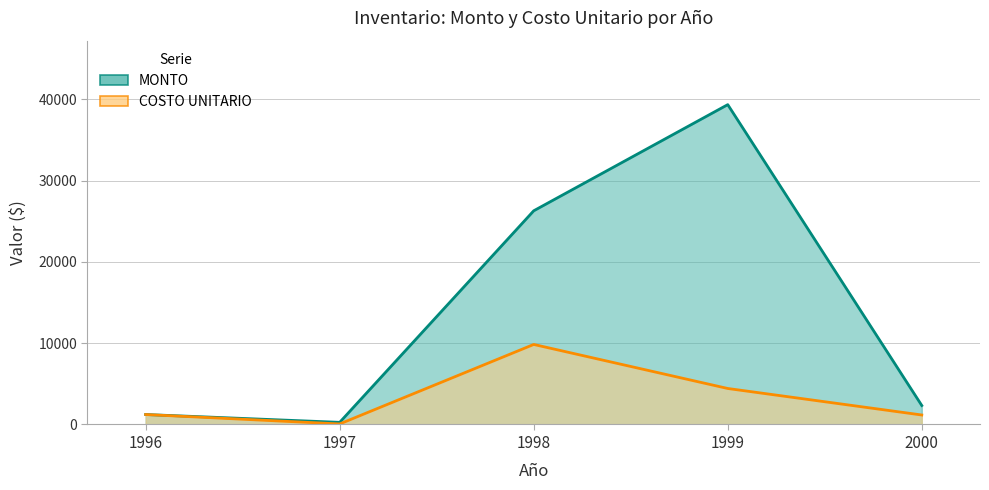

The value of MONTO at 1996 is 1223.5. True or false?

True